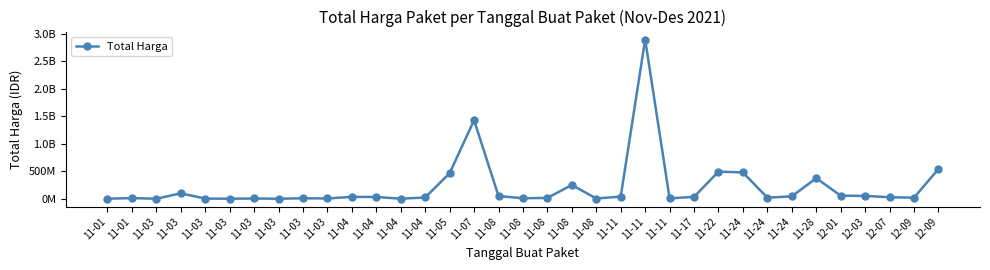

Is this an area chart (filled region under the line)?

No